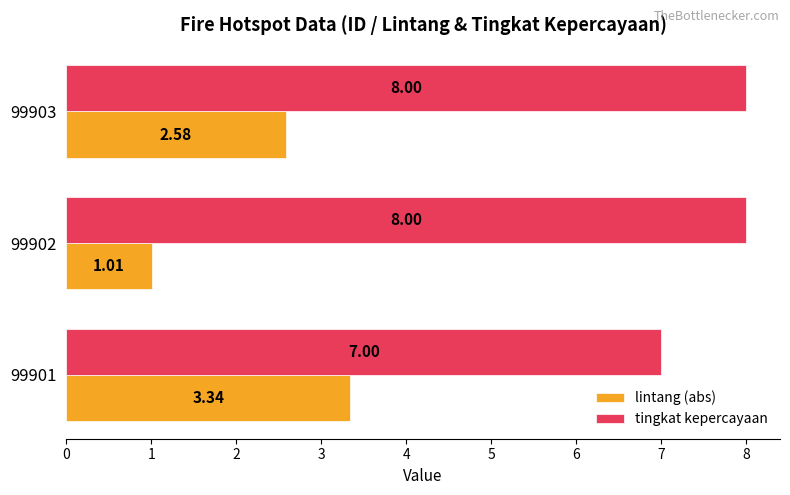

Between 99901 and 99903, which series saw the biggest shift?

tingkat kepercayaan